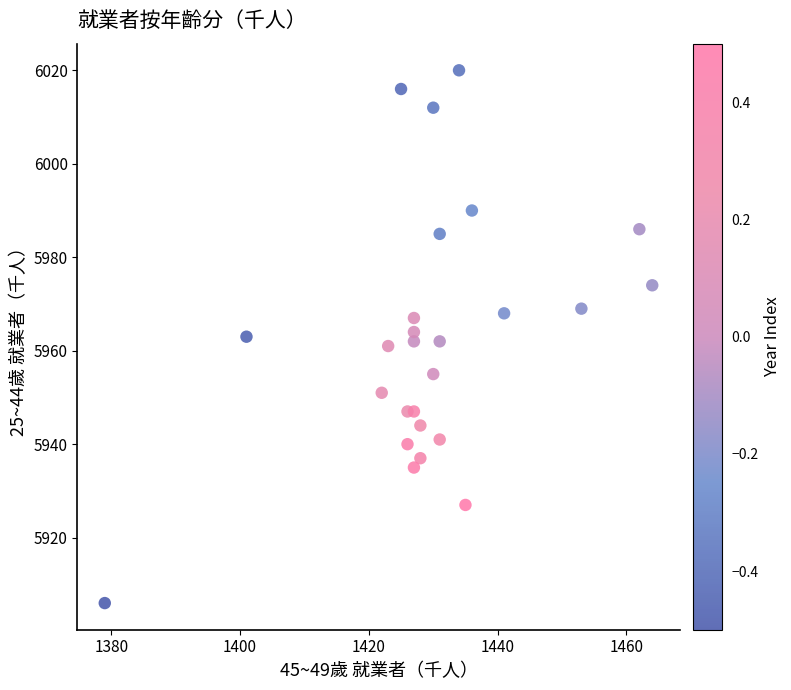

What is the range of Y values (max minus min)?

114